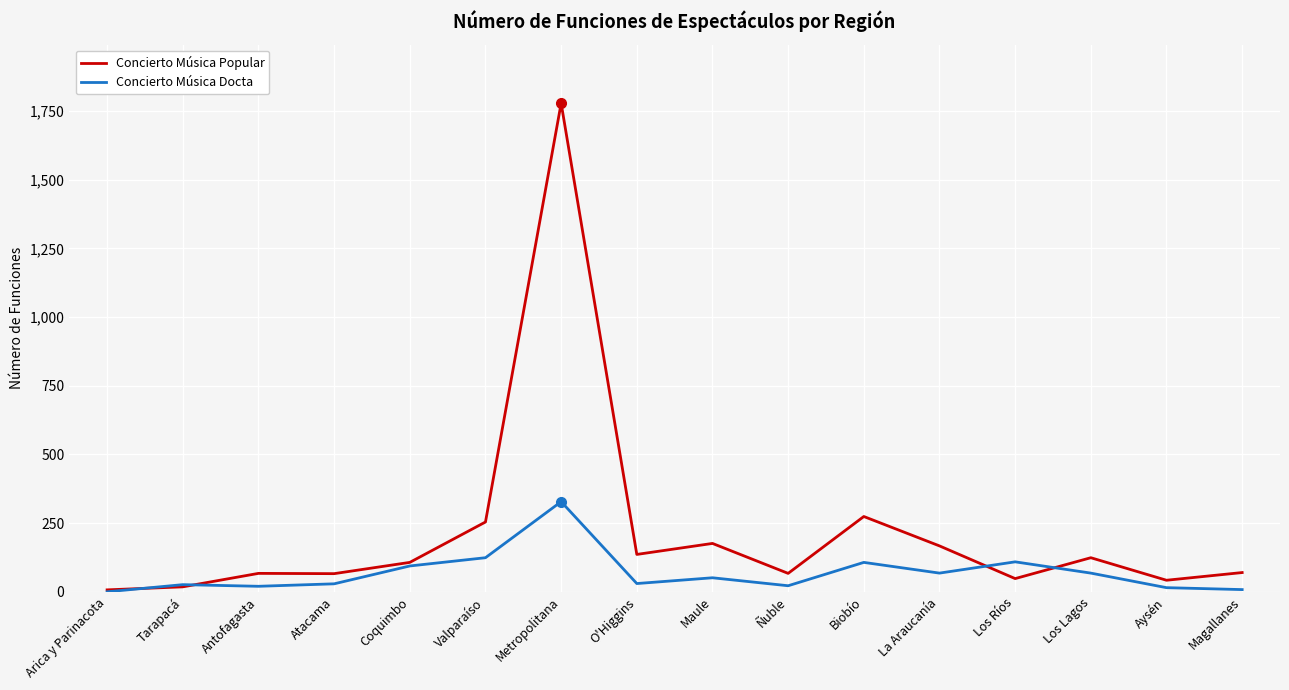

How many positive values does the Concierto Música Docta series have?

15